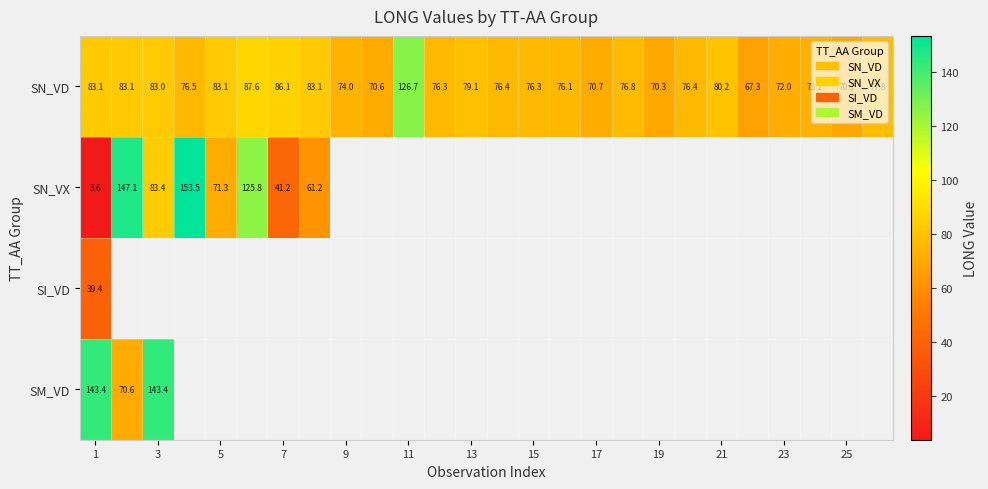

What is the difference between the maximum and minimum values in the SN_VD series?

59.4